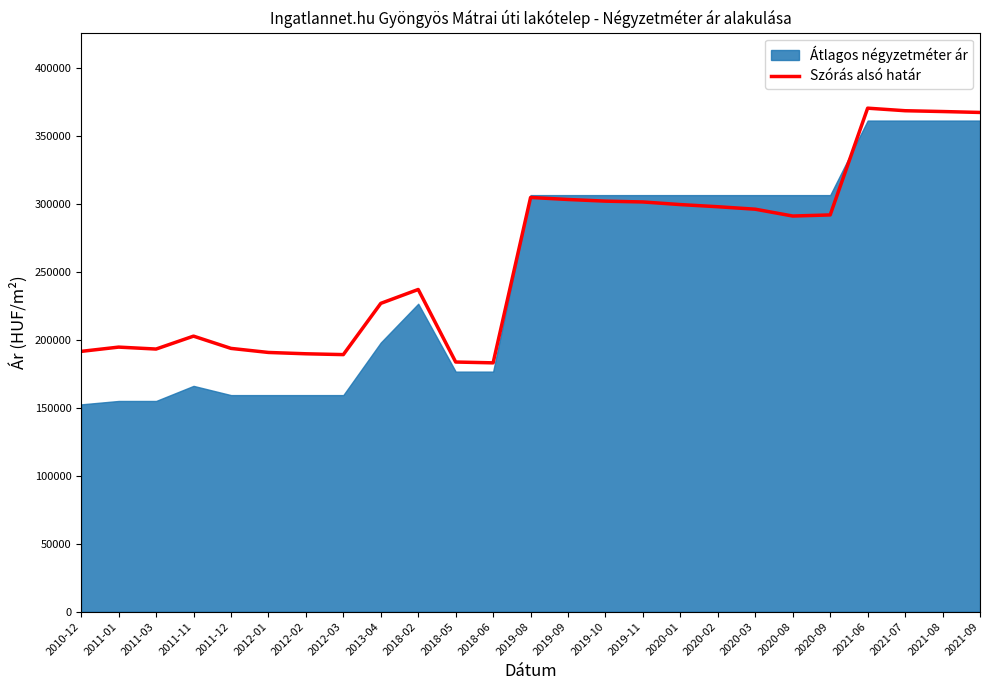

Where is Szórás alsó határ nearest to the value 276731?

2020-08